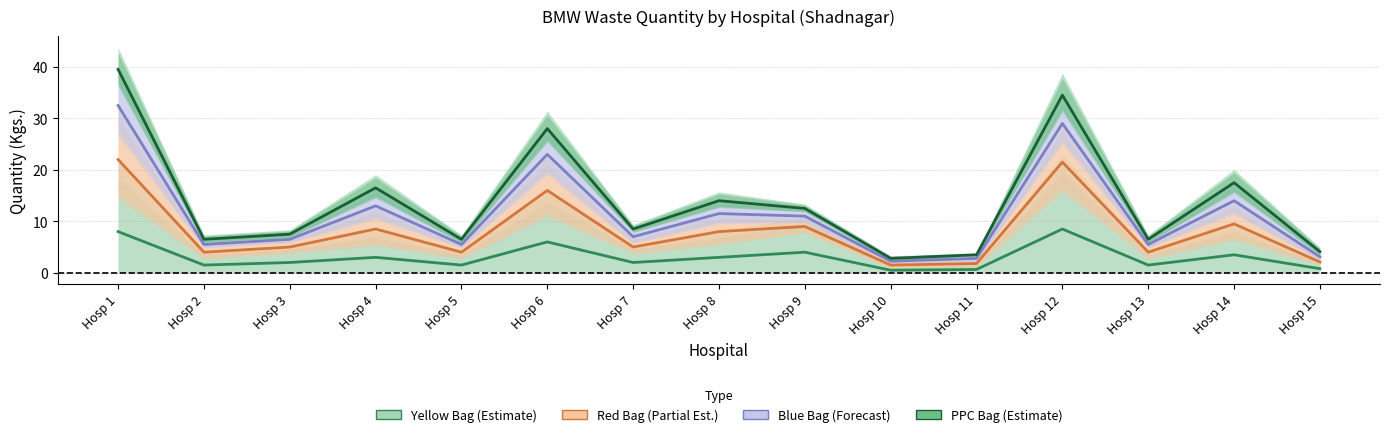

What is the difference between the maximum and minimum values in the Yellow Bag (Estimate) series?

8.0